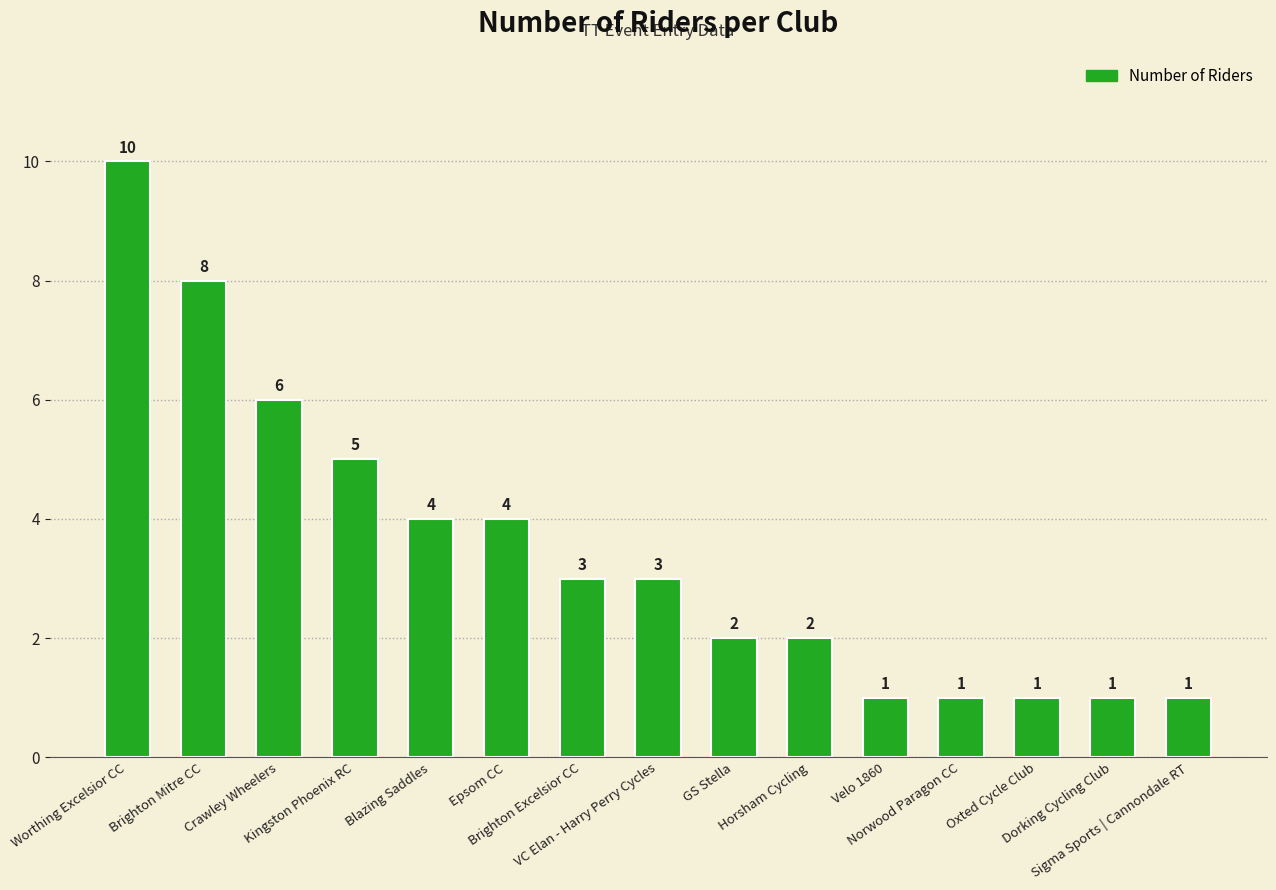

How many series are shown in this chart?

1